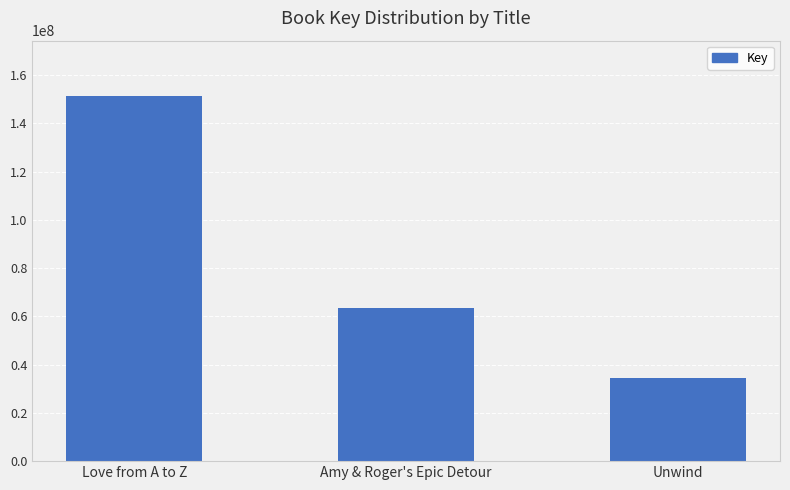

List the labels in order of value, smallest first.

Unwind, Amy & Roger's Epic Detour, Love from A to Z